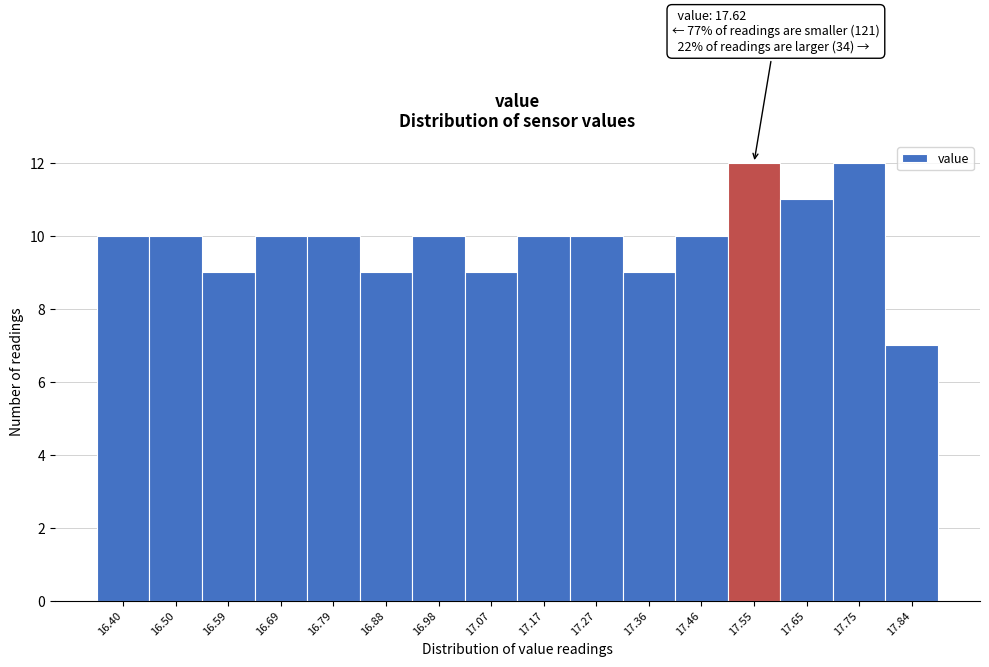

Reading right to left, what are all the values shown in this chart?

7	12	11	12	10	9	10	10	9	10	9	10	10	9	10	10